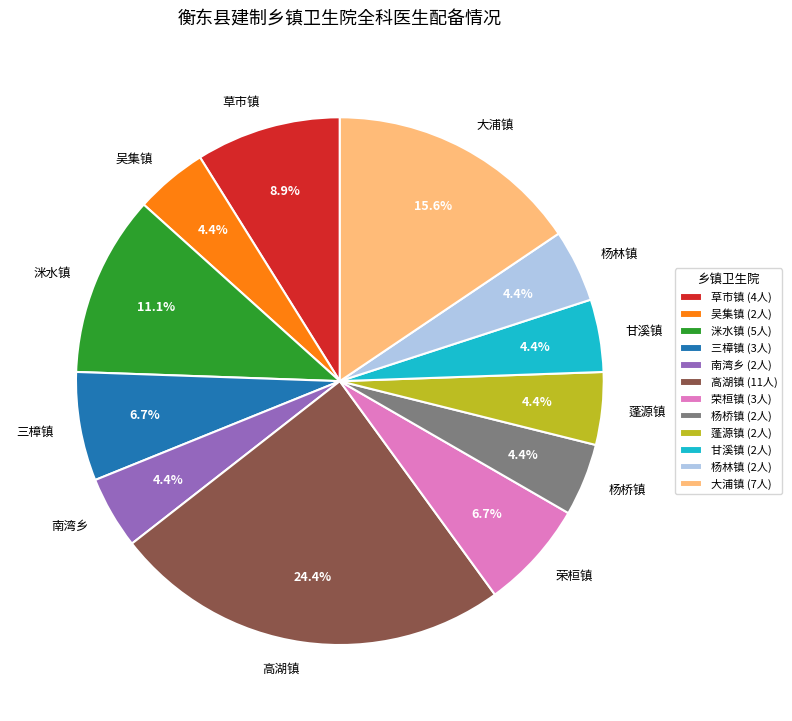

To the nearest percent, what percentage of the pie is 蓬源镇?

4%